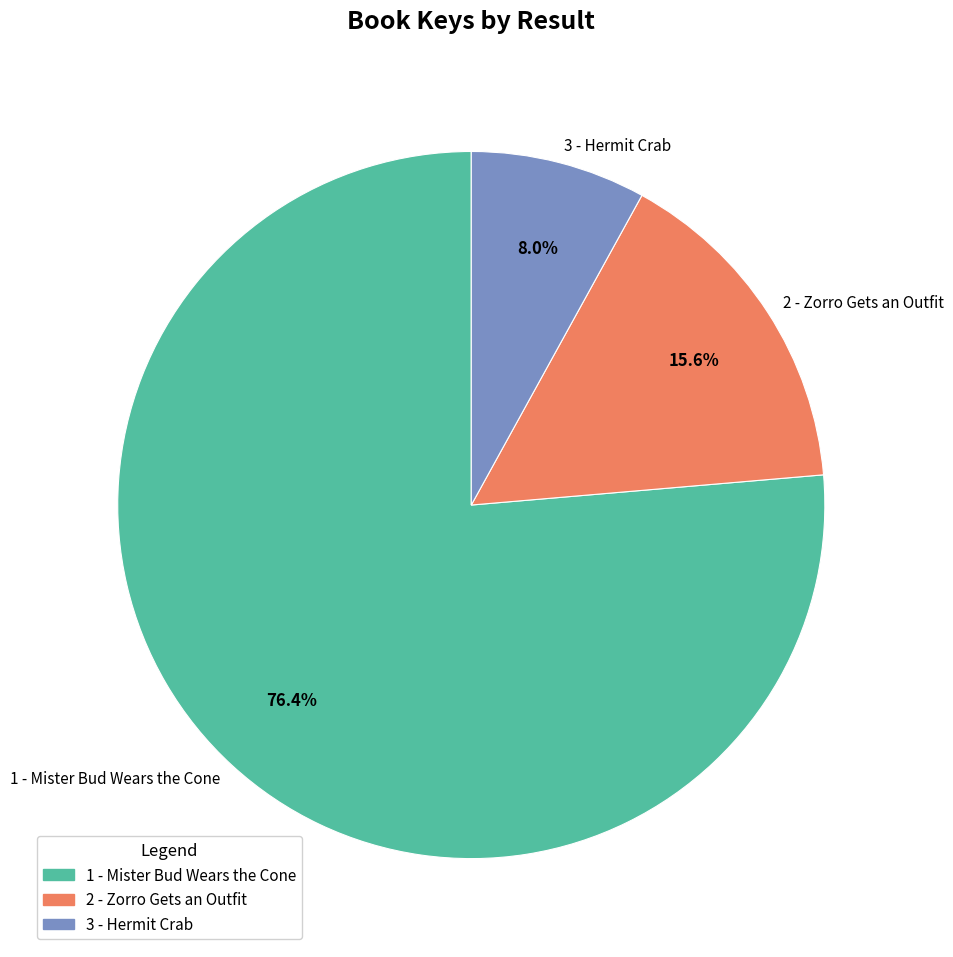

Is it true that 2 - Zorro Gets an Outfit is 7% of the pie?

False